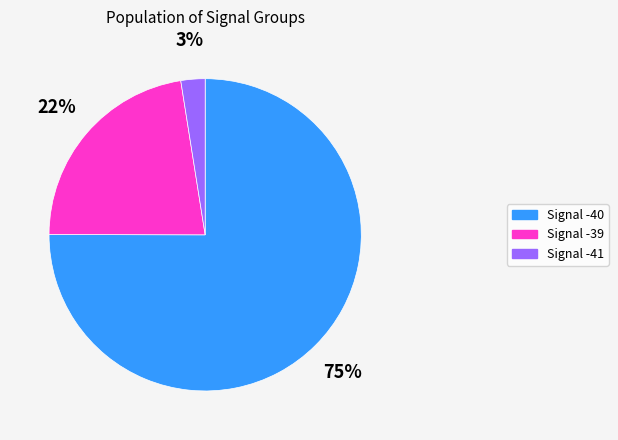

To the nearest percent, what is the average slice percentage?

33%